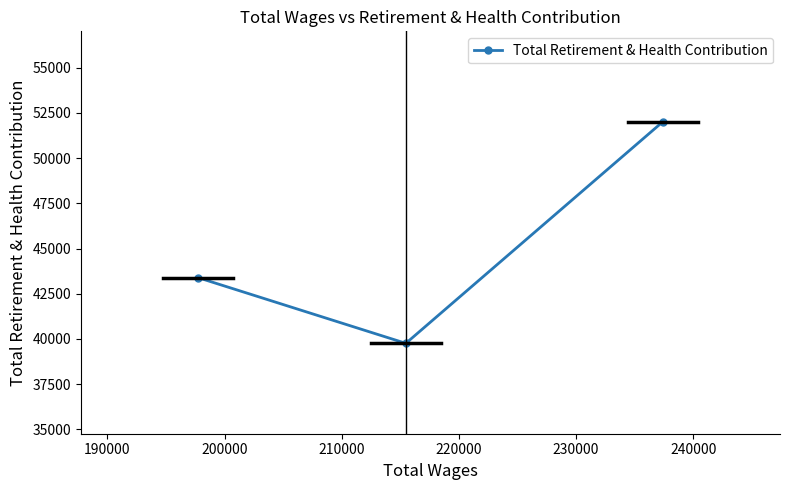

Reading left to right, transcribe all the data shown in this chart.

43386	39755	52013